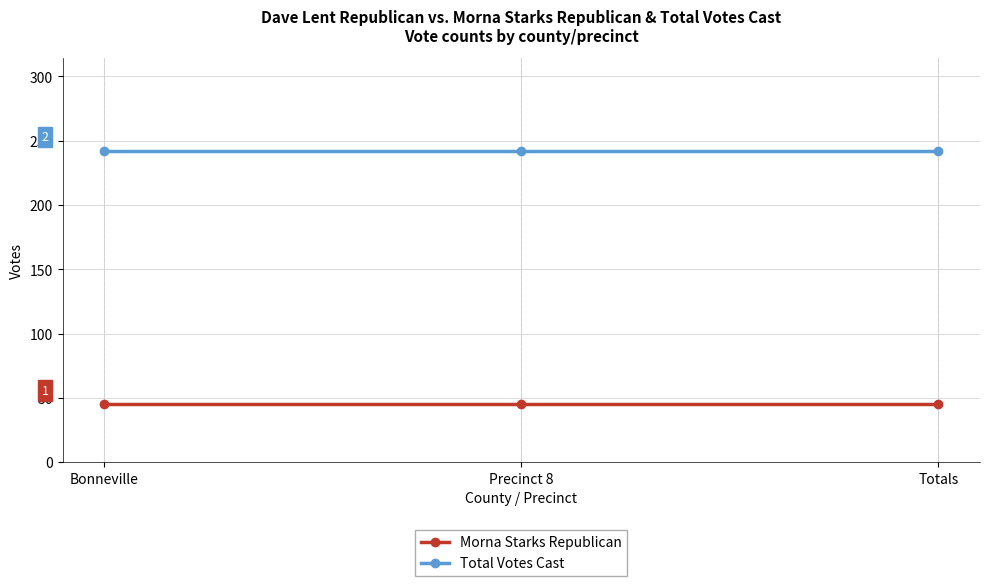

The value of Total Votes Cast at Precinct 8 is 242. True or false?

True